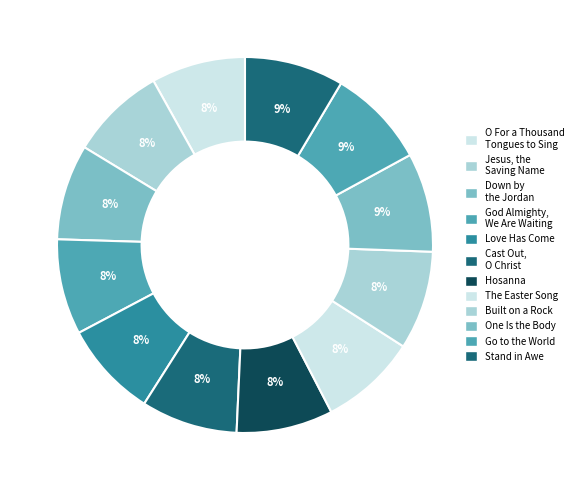

True or false: God Almighty, We Are Waiting accounts for 8% of the total.

True